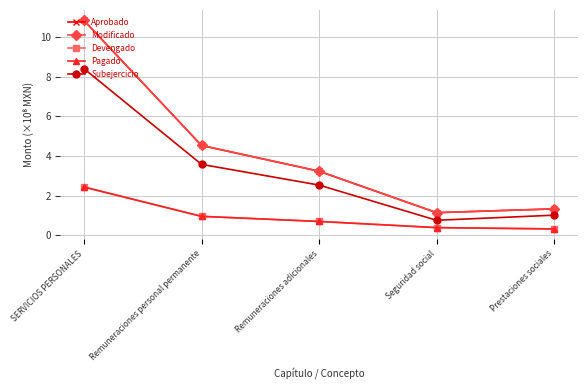

Which series has the largest range (max minus min)?

Aprobado